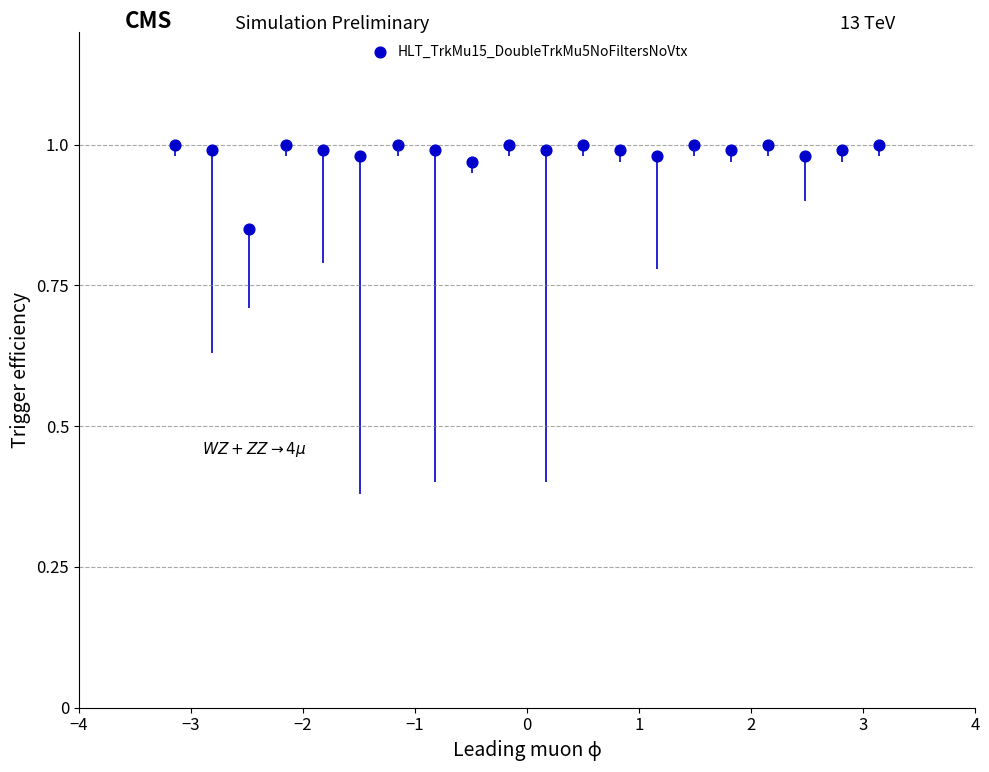

What is the range of X values (max minus min)?

6.3